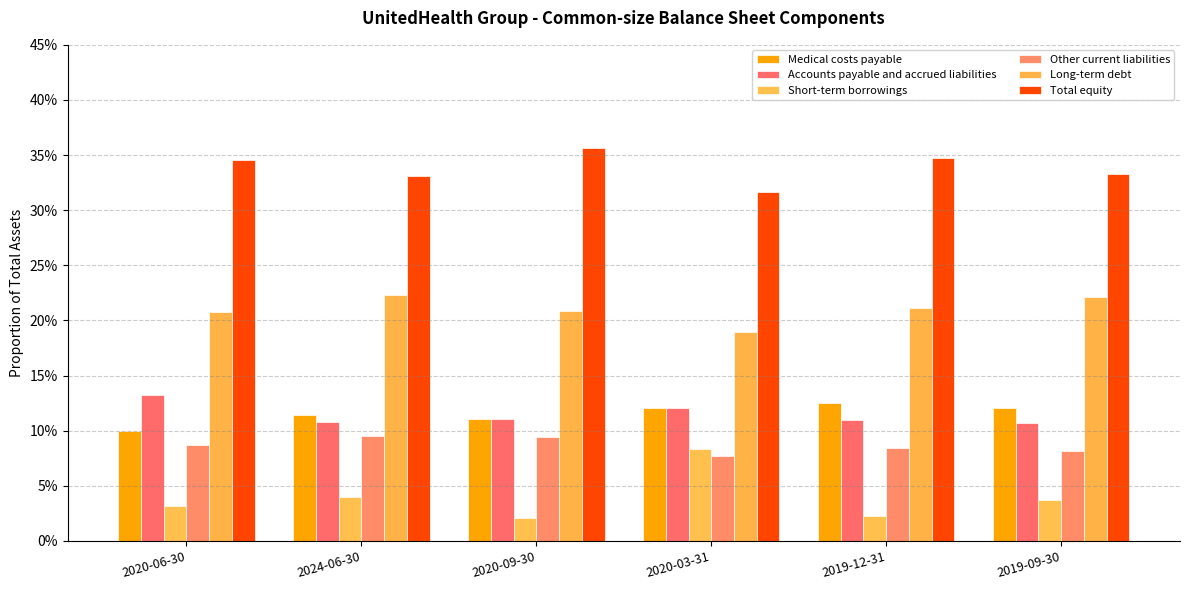

What is the sum of all Accounts payable and accrued liabilities values?

0.7